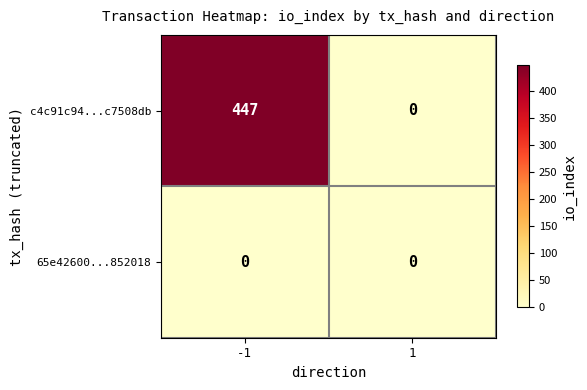

True or false: c4c91c94...c7508db has a value of 304 at 1.

False